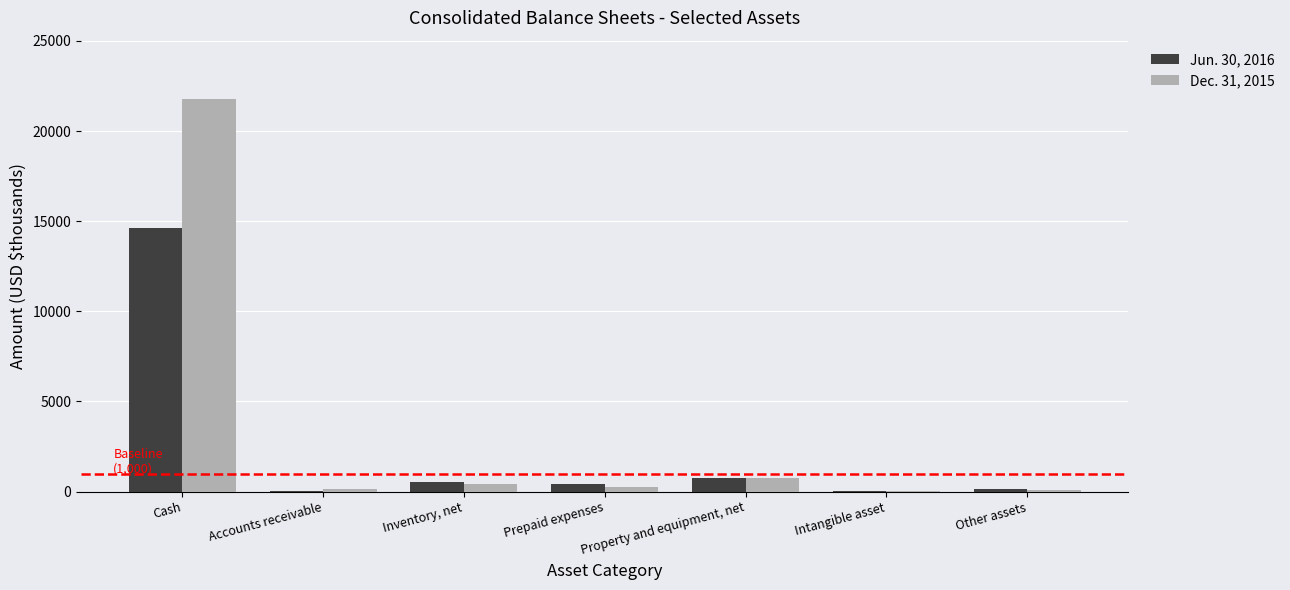

Which category has the highest value across all series?

Cash